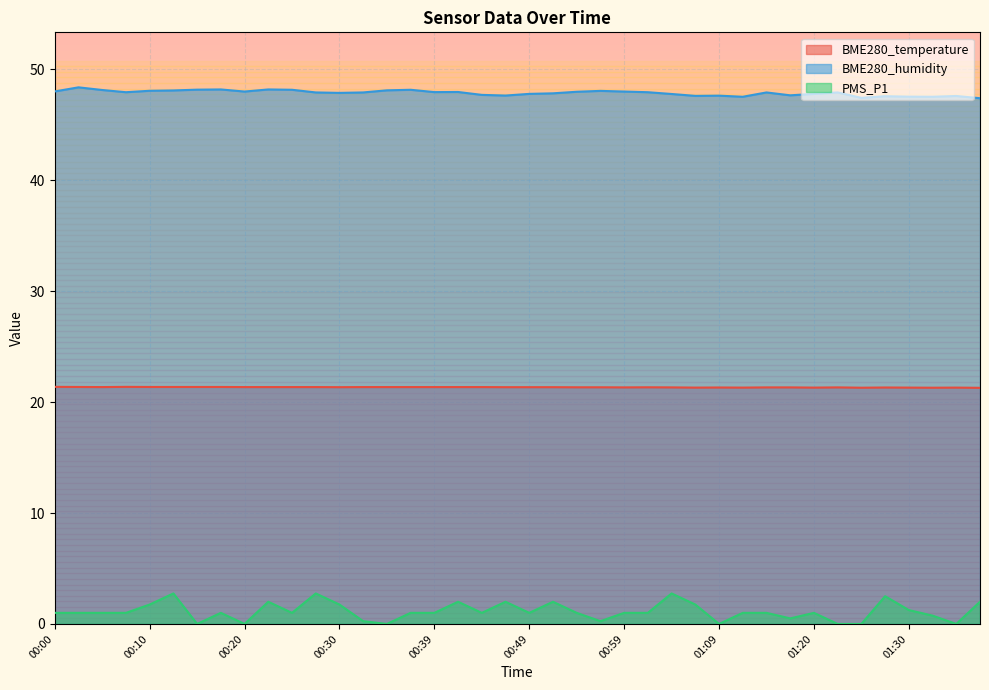

True or false: PMS_P1 and BME280_temperature cross at least once.

False